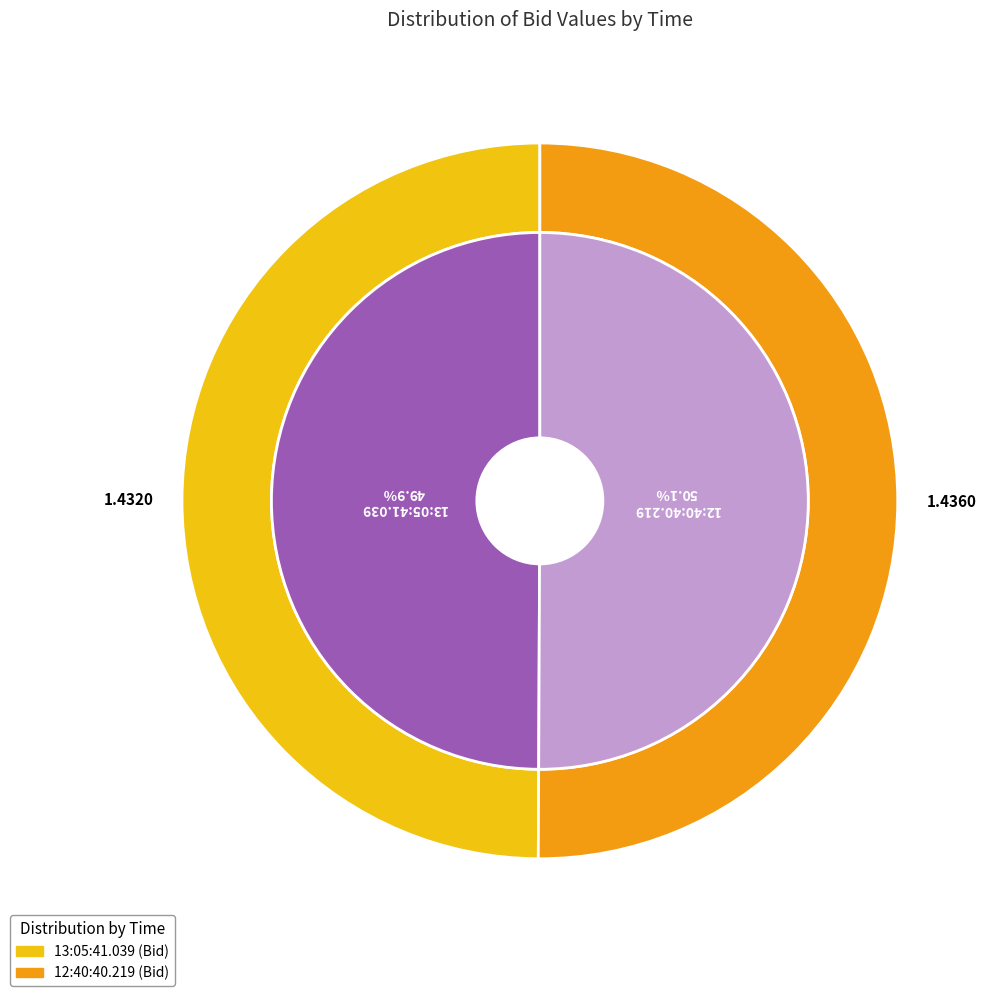

Is 13:05:41.039 the majority of the pie?

No